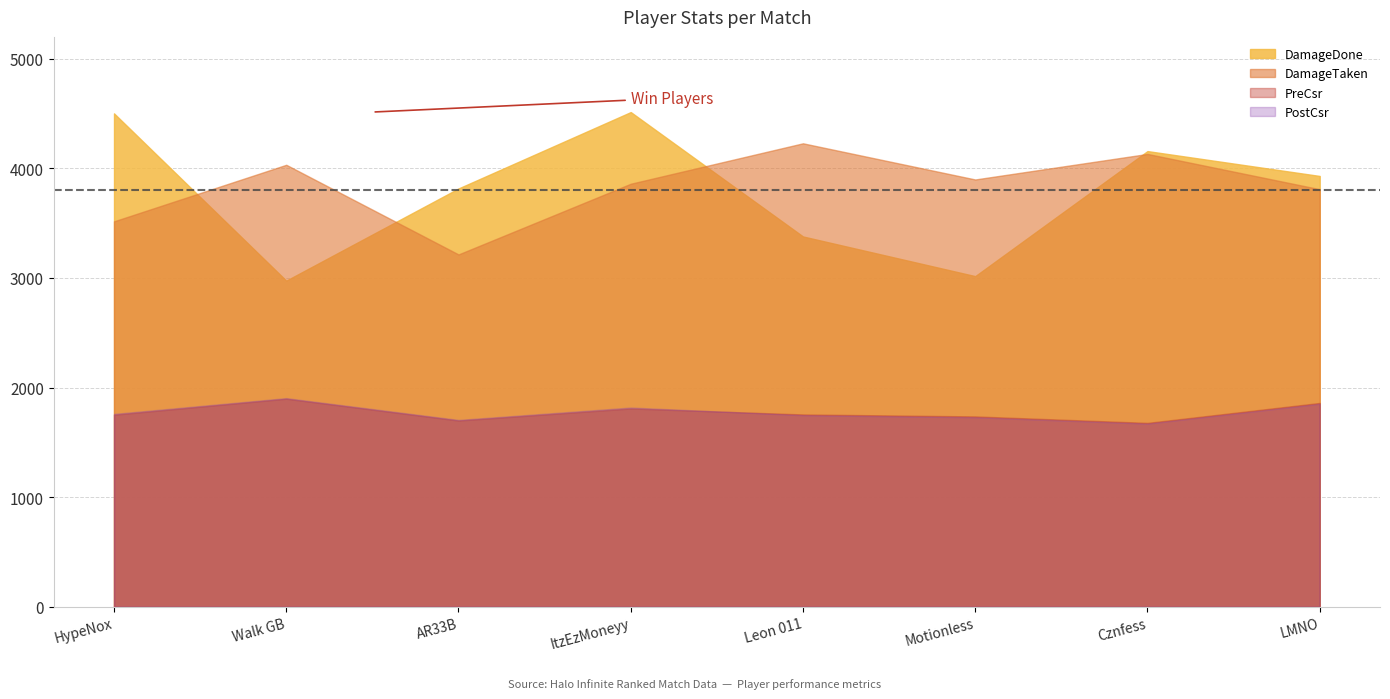

Reading right to left, what are all the values shown in this chart?

PreCsr: 1860	1678	1737	1755	1809	1699	1898	1752
PostCsr: 1852	1671	1729	1748	1818	1705	1904	1760
DamageDone: 3931	4158	3017	3379	4514	3817	2976	4502
DamageTaken: 3810	4132	3899	4229	3860	3215	4033	3517